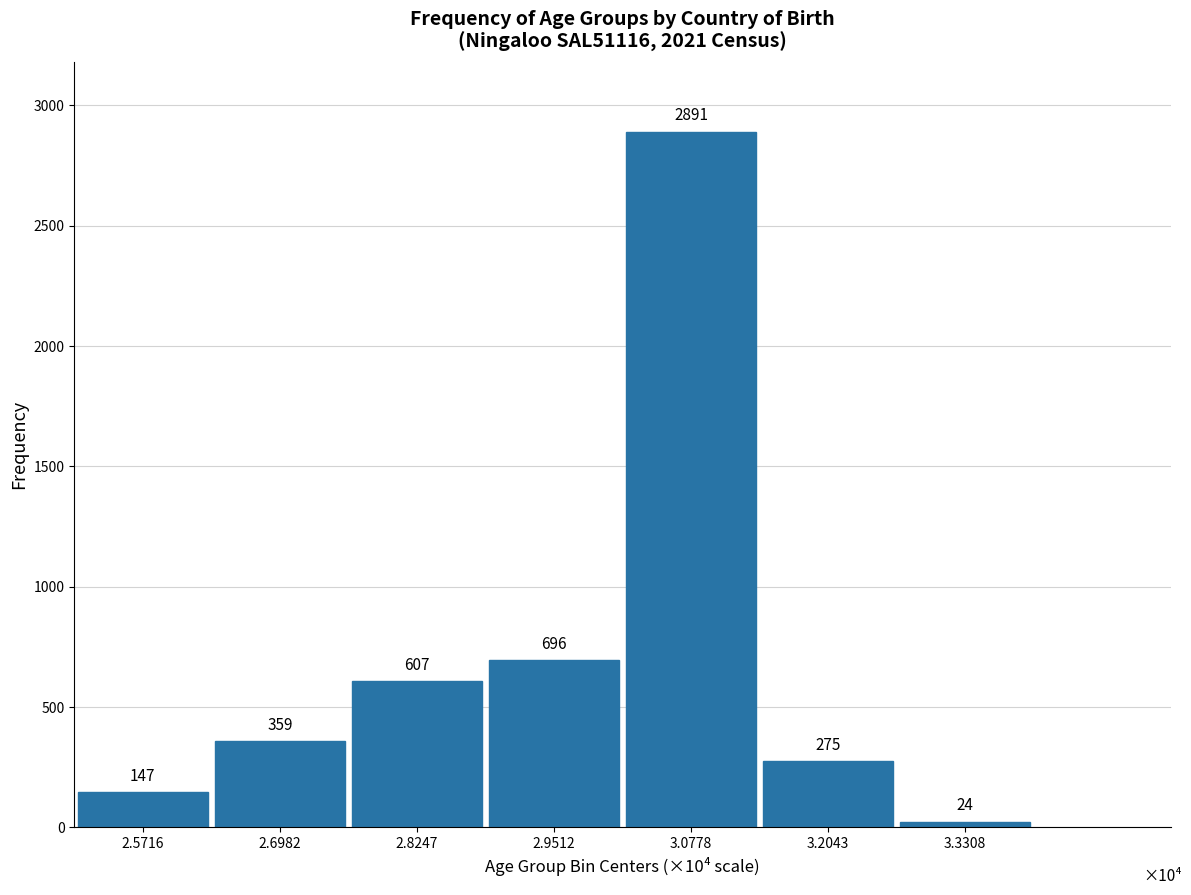

Reading left to right, what are all the values shown in this chart?

2.5716=147	2.6982=359	2.8247=607	2.9512=696	3.0778=2891	3.2043=275	3.3308=24